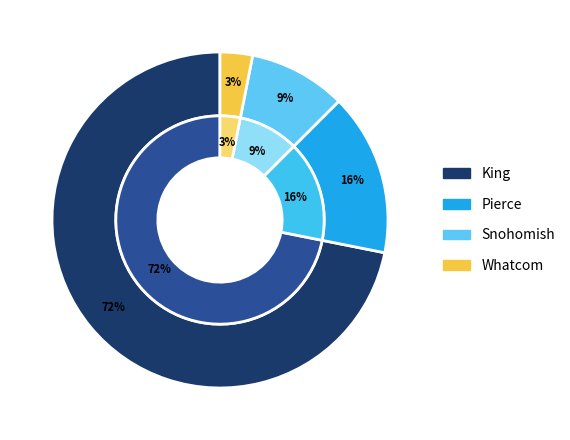

Is King the majority of the pie?

Yes